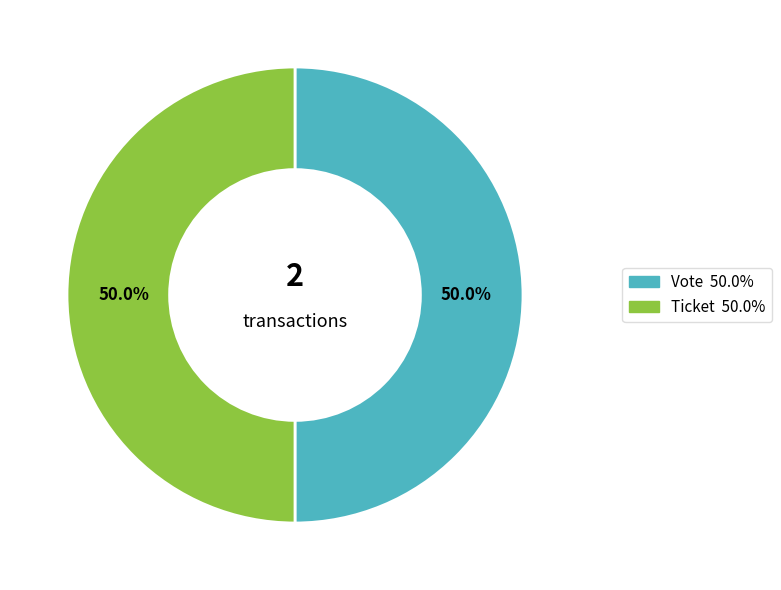

To the nearest percent, what is the difference between the Ticket and Vote slice percentages?

0%